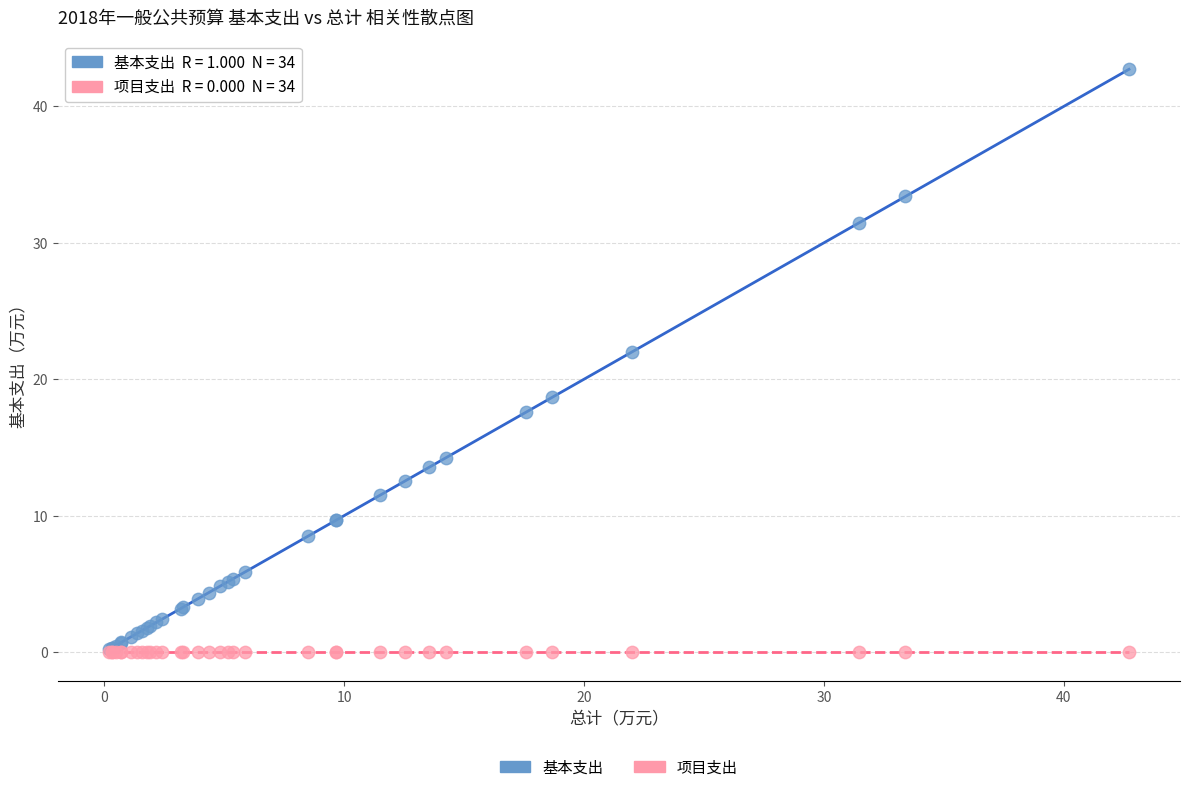

Across all series, what Y value is closest to 21?

22.0